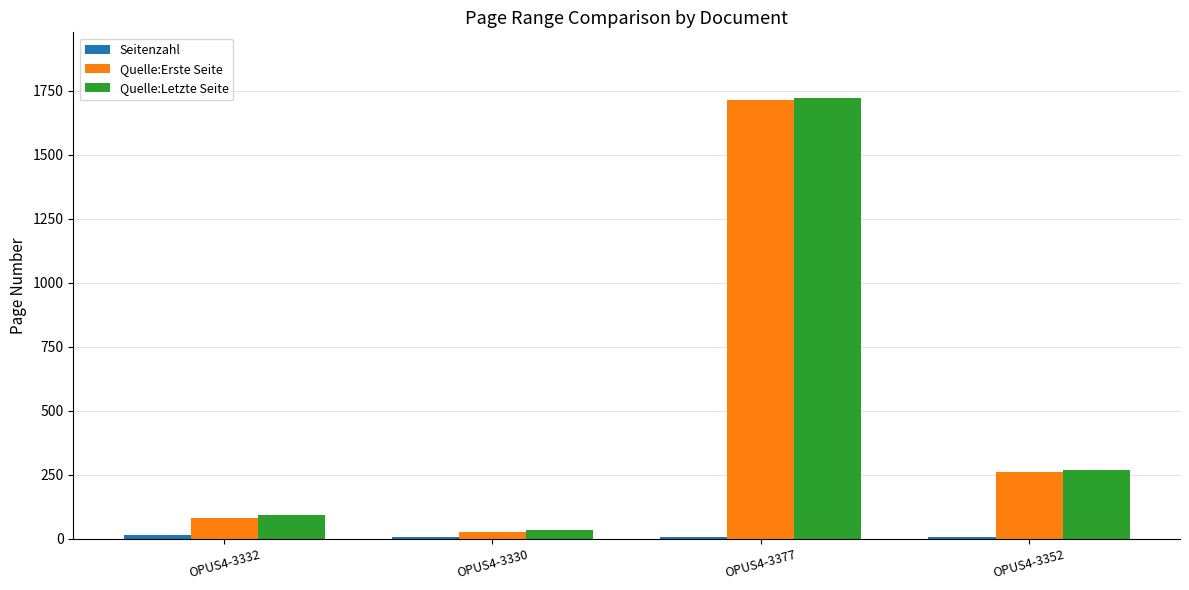

At which category is the sum across all series the highest?

OPUS4-3377